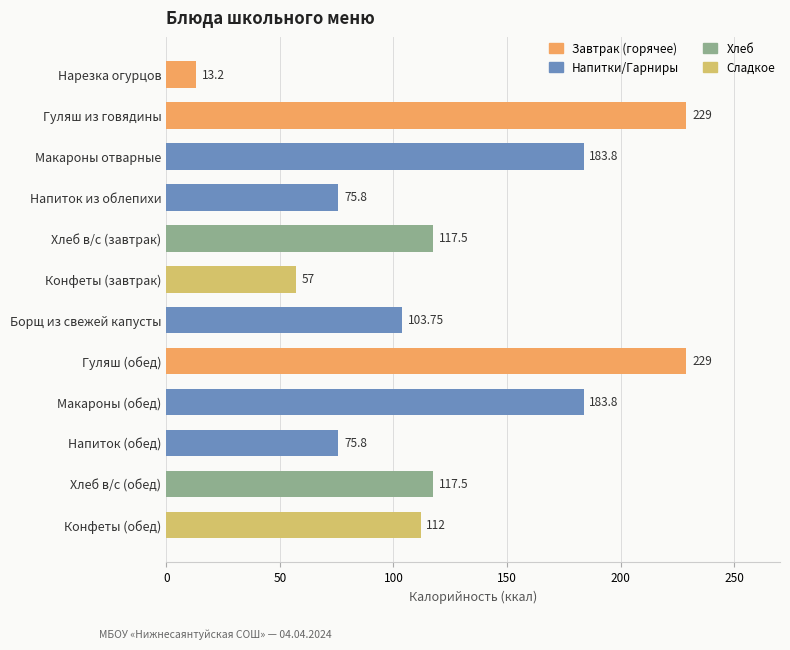

At which category does the chart reach its minimum across all series?

Нарезка огурцов